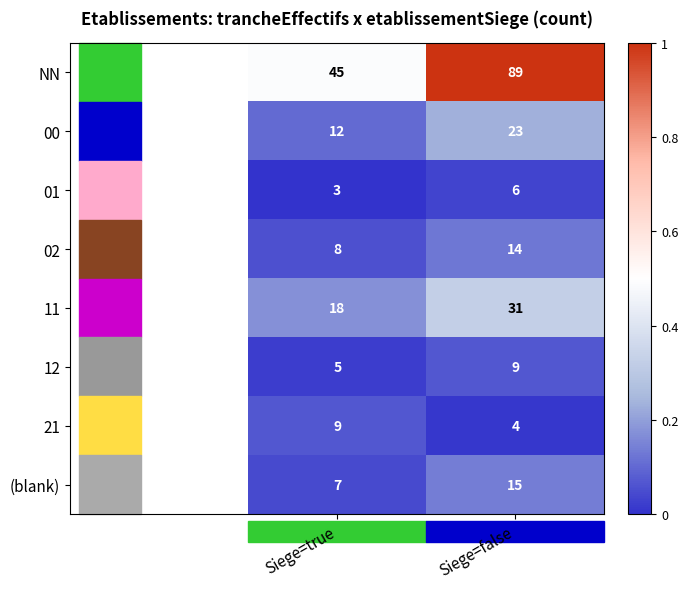

What is the sum of the 11 values at Siege=true and Siege=false?

49